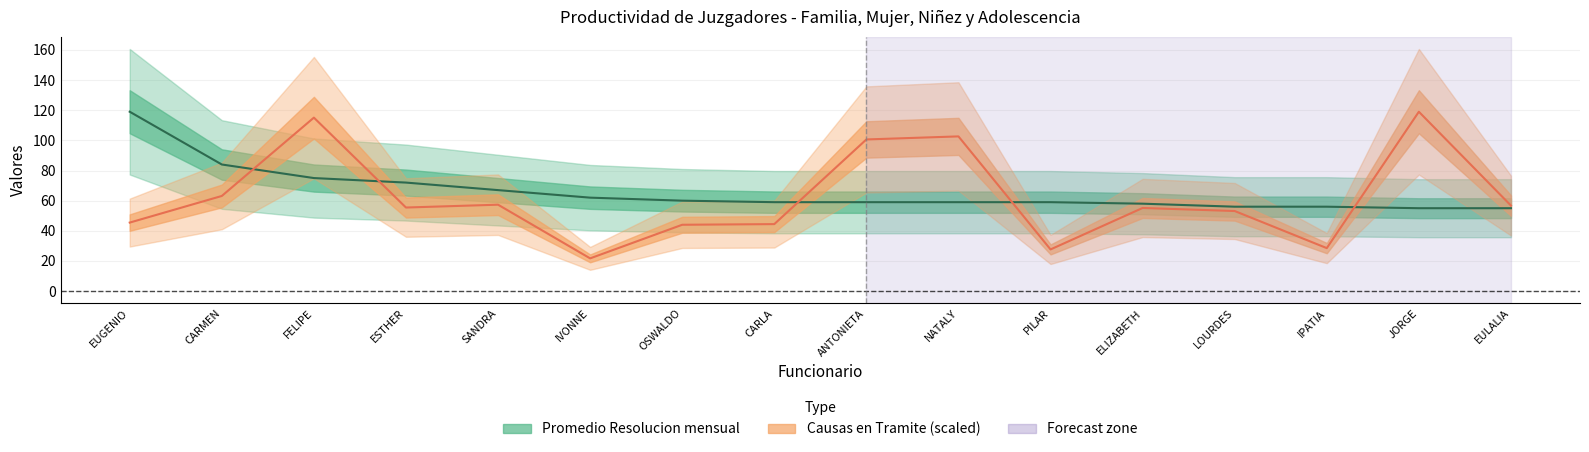

Read the Causas en Tramite value at IVONNE.

21.7